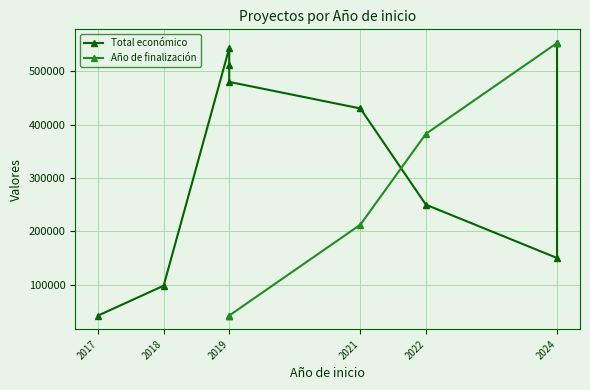

Is this an area chart (filled region under the line)?

No